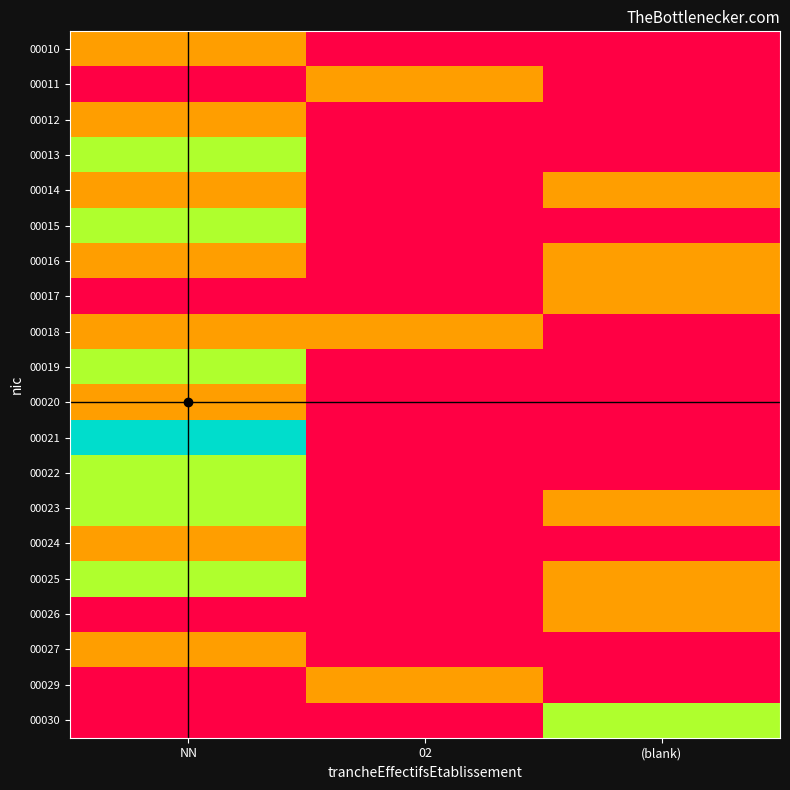

At which category is the sum across all series the highest?

NN